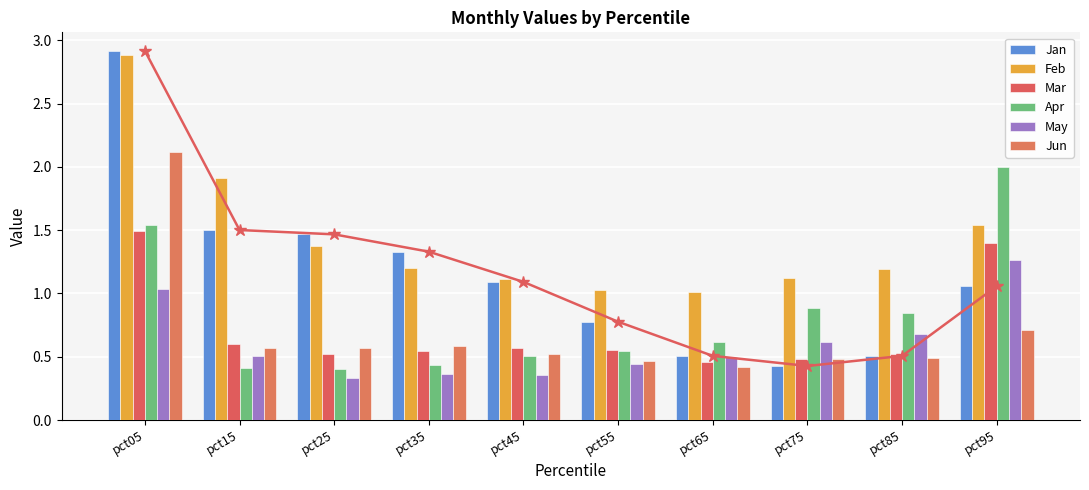

The Apr series shows 2.2 at pct05. True or false?

False